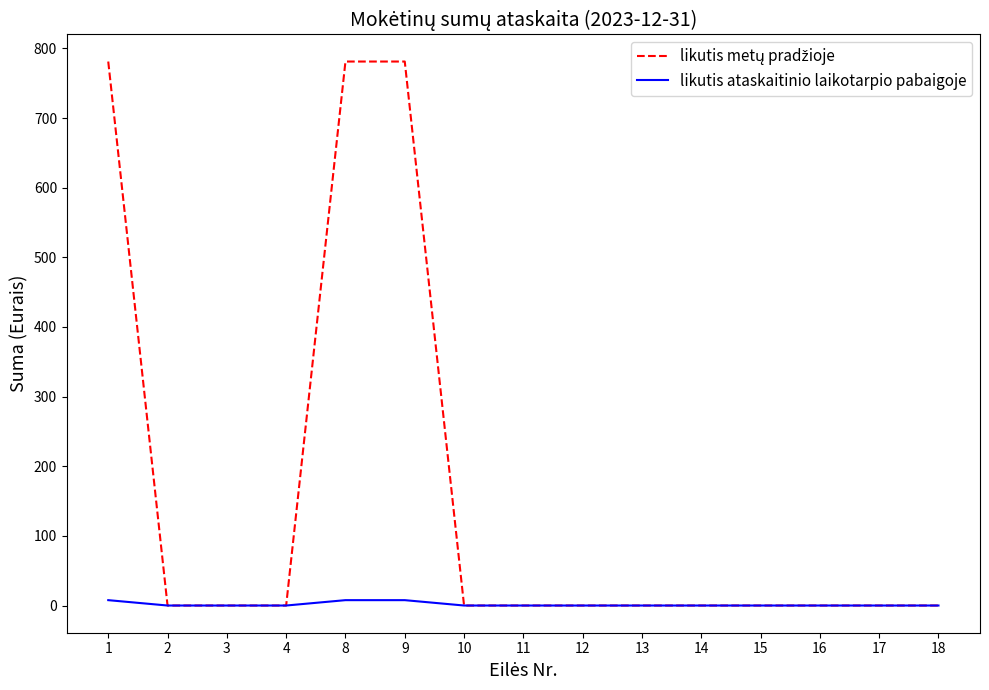

The value of likutis ataskaitinio laikotarpio pabaigoje at 10 is 0.0. True or false?

True